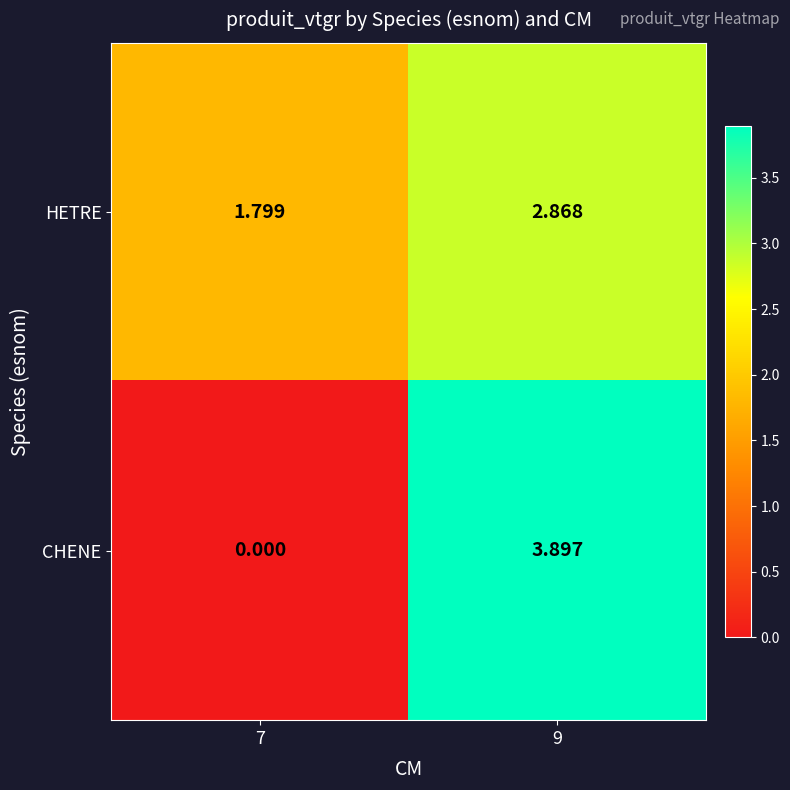

How many series are shown in this chart?

2